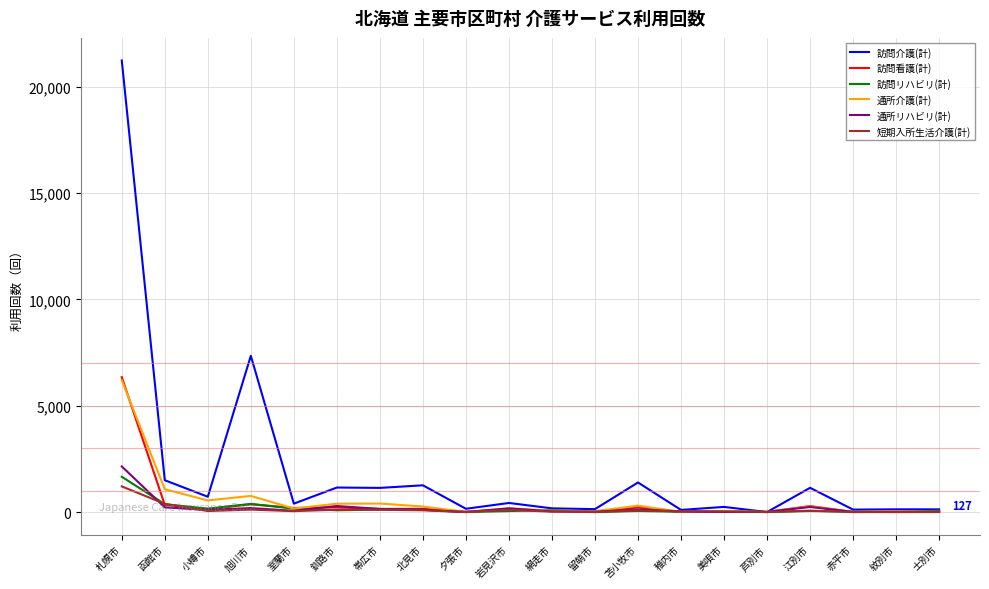

What are all the series names shown in the legend?

訪問介護(計), 訪問看護(計), 訪問リハビリ(計), 通所介護(計), 通所リハビリ(計), 短期入所生活介護(計)